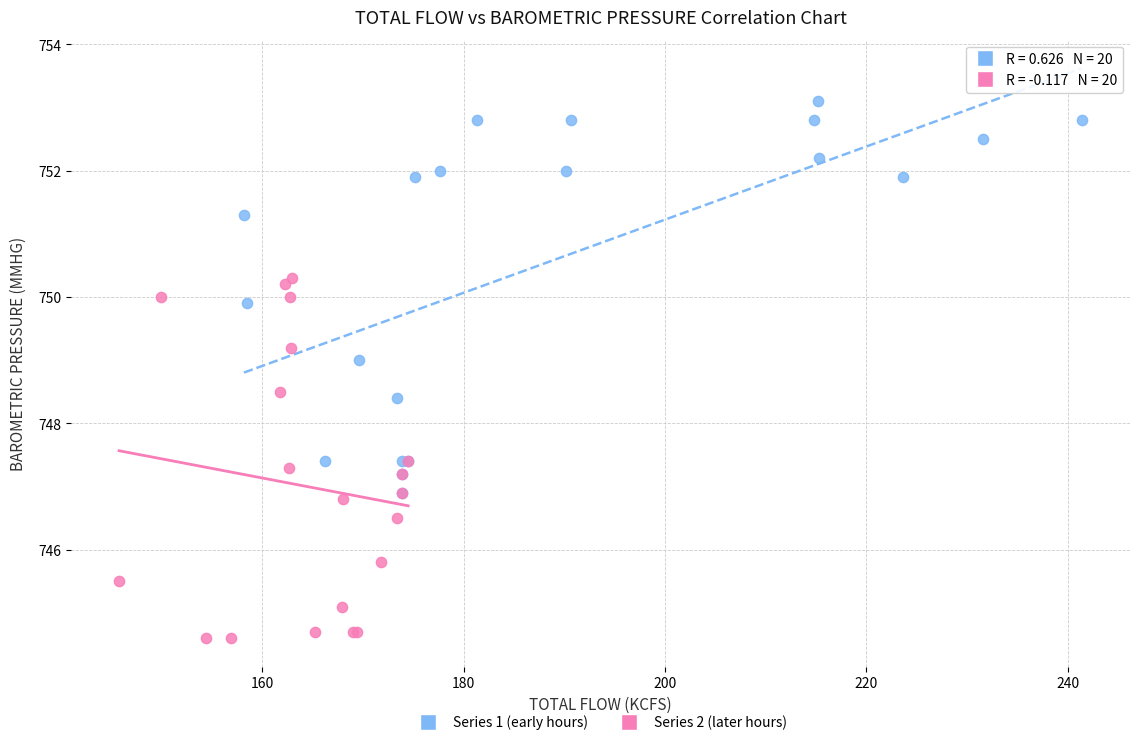

Which series contains the highest Y value?

Series 1 (early hours)